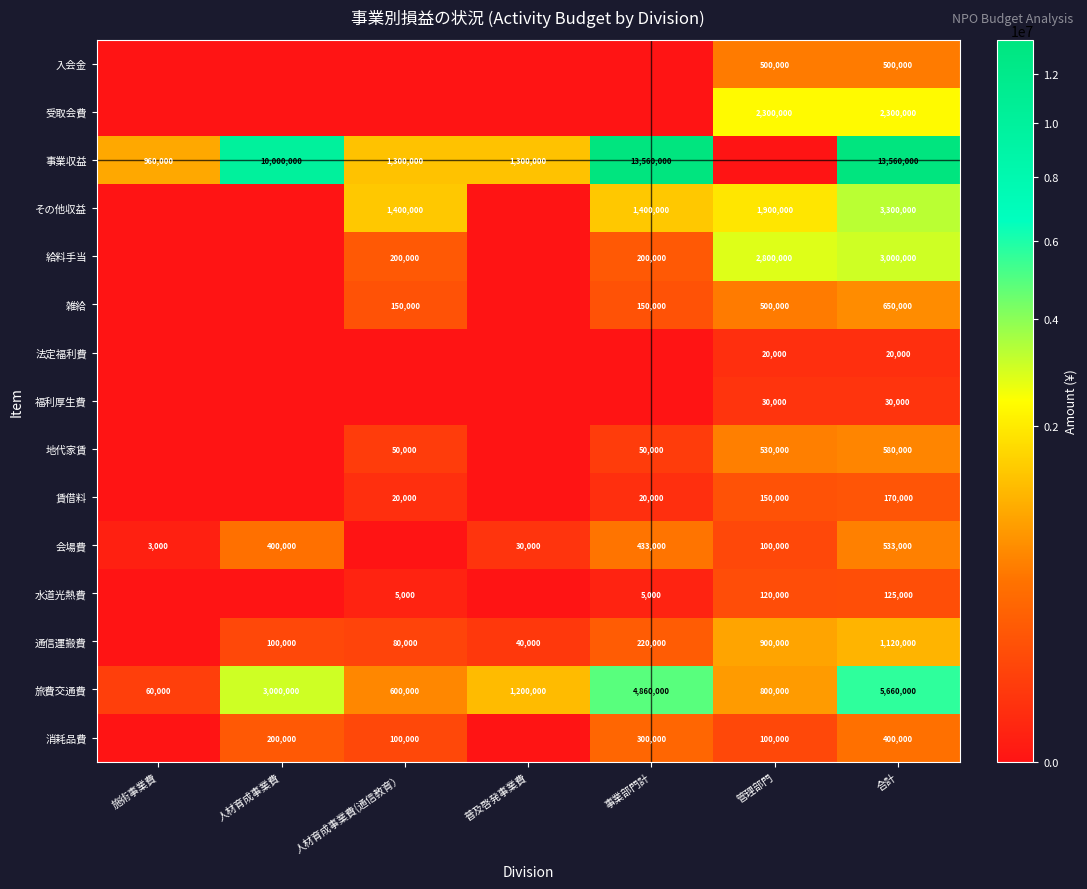

Is the value of 旅費交通費 at 事業部門計 greater than the value of 水道光熱費 at 事業部門計?

Yes